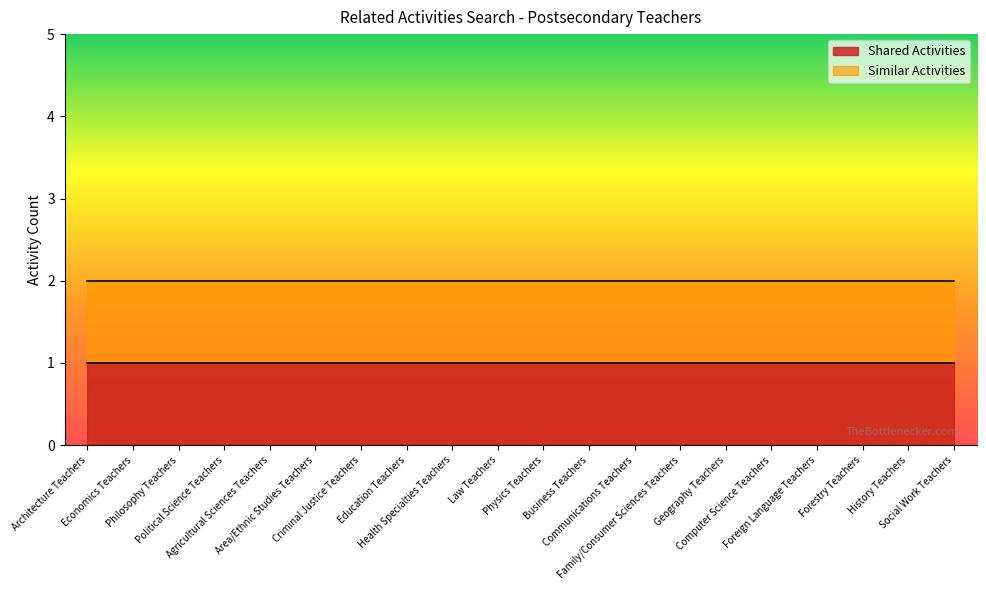

Reading left to right, list all the values displayed in this chart.

Shared Activities: Architecture Teachers=1	Economics Teachers=1	Philosophy Teachers=1	Political Science Teachers=1	Agricultural Sciences Teachers=1	Area/Ethnic Studies Teachers=1	Criminal Justice Teachers=1	Education Teachers=1	Health Specialties Teachers=1	Law Teachers=1	Physics Teachers=1	Business Teachers=1	Communications Teachers=1	Family/Consumer Sciences Teachers=1	Geography Teachers=1	Computer Science Teachers=1	Foreign Language Teachers=1	Forestry Teachers=1	History Teachers=1	Social Work Teachers=1
Similar Activities: Architecture Teachers=2	Economics Teachers=2	Philosophy Teachers=2	Political Science Teachers=2	Agricultural Sciences Teachers=2	Area/Ethnic Studies Teachers=2	Criminal Justice Teachers=2	Education Teachers=2	Health Specialties Teachers=2	Law Teachers=2	Physics Teachers=2	Business Teachers=2	Communications Teachers=2	Family/Consumer Sciences Teachers=2	Geography Teachers=2	Computer Science Teachers=2	Foreign Language Teachers=2	Forestry Teachers=2	History Teachers=2	Social Work Teachers=2